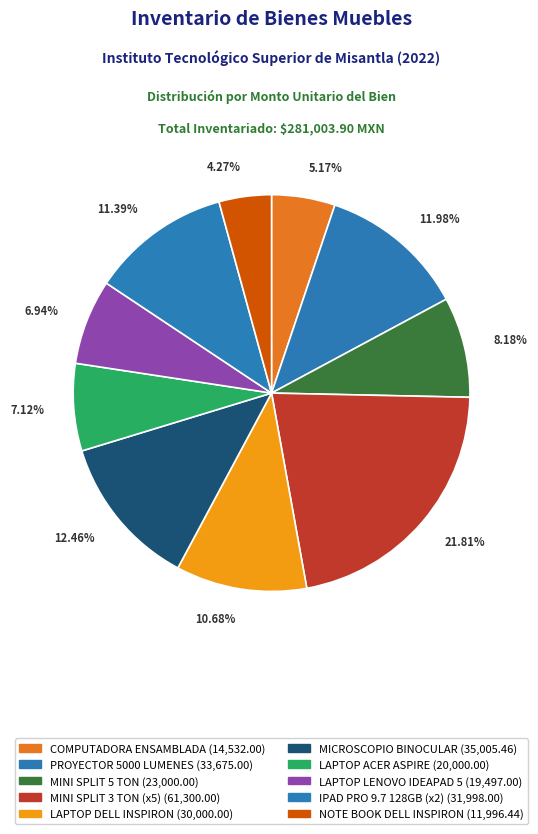

Which category has the biggest portion of the pie?

MINI SPLIT 3 TONELADAS